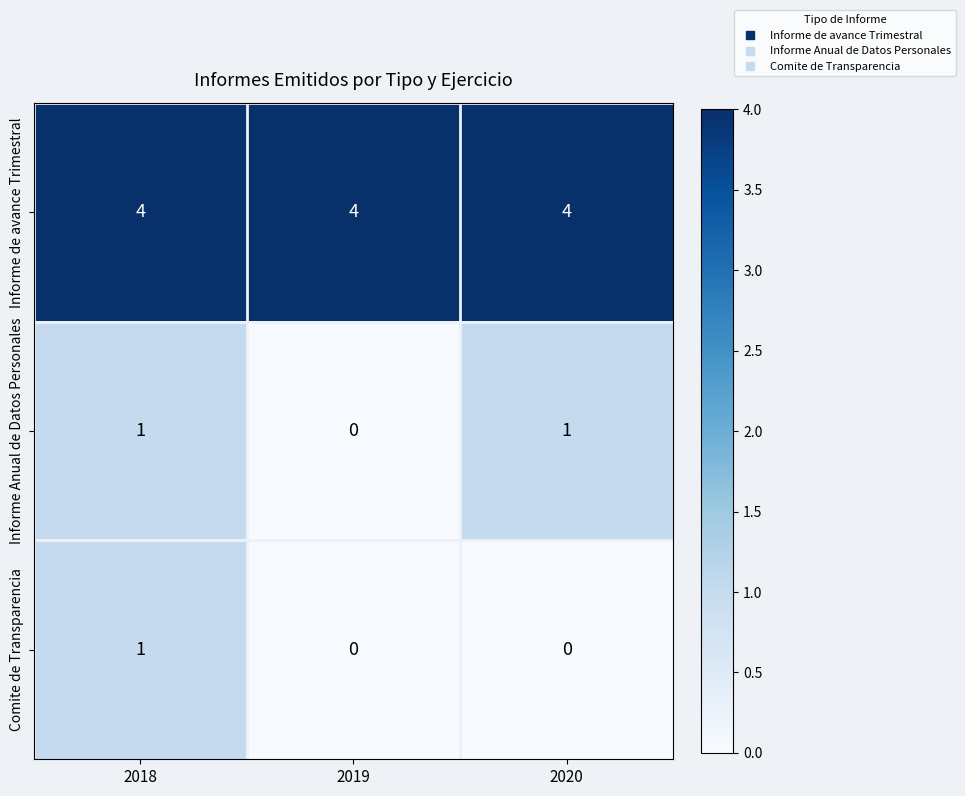

Count the Informe Anual de Datos Personales values in the range 0 to 1.

3